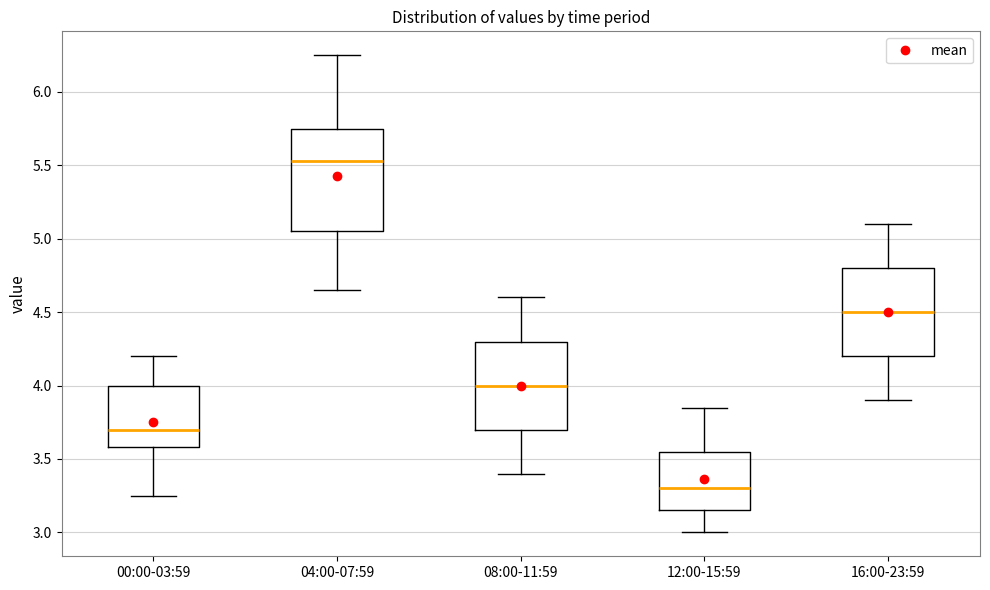

Which box has the lowest median line?

12:00-15:59